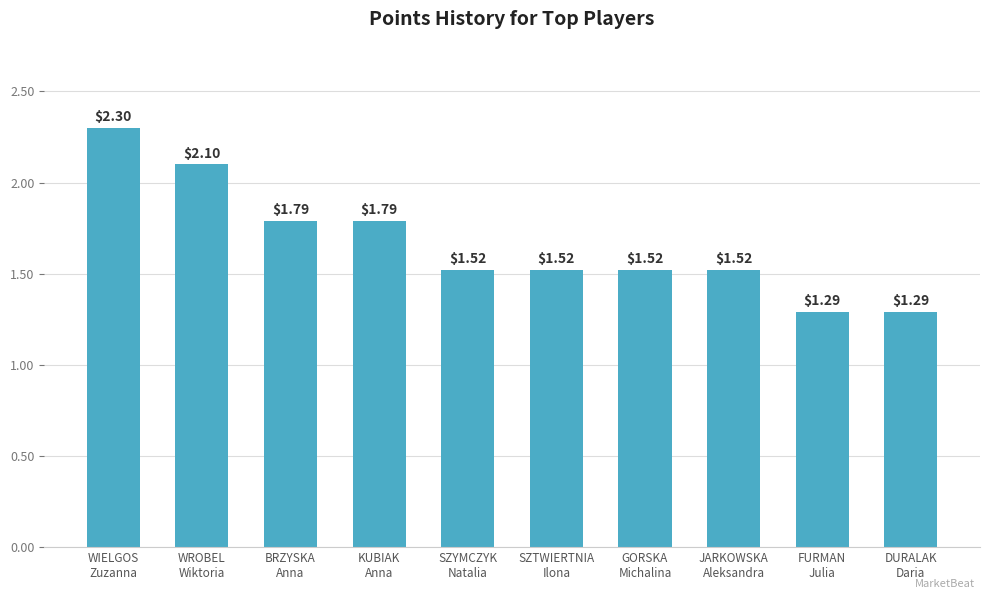

Reading left to right, what are all the values shown in this chart?

230	210	179	179	152	152	152	152	129	129